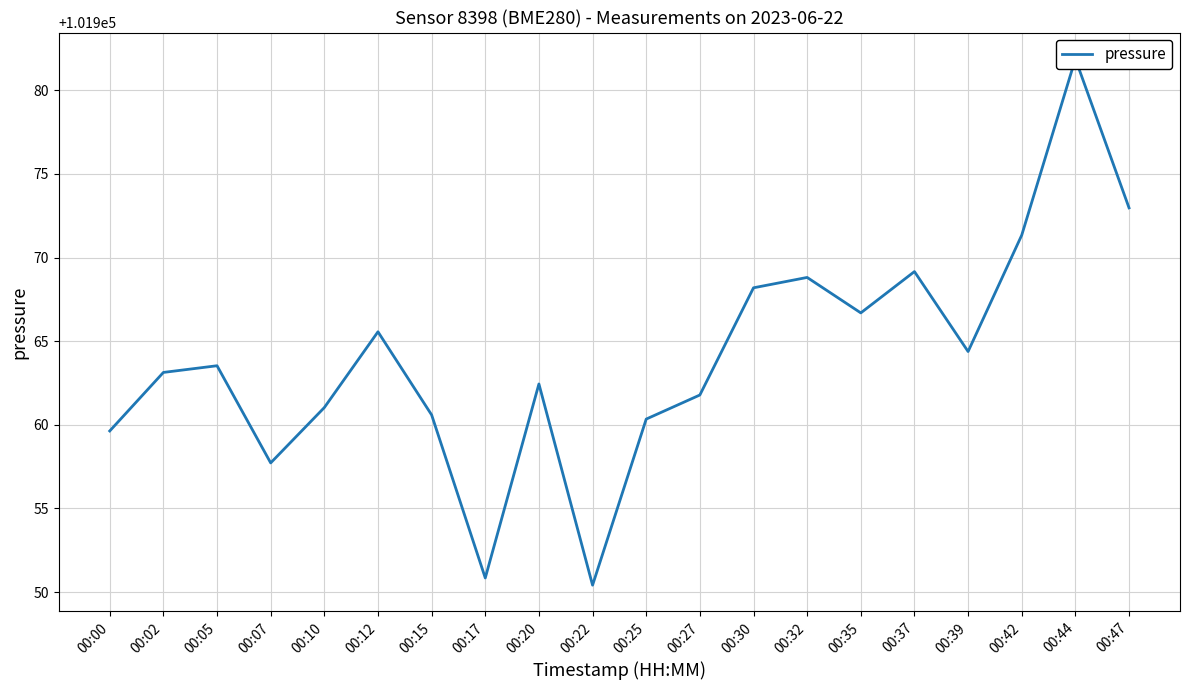

Between 00:22 and 00:44, which is larger?

00:44